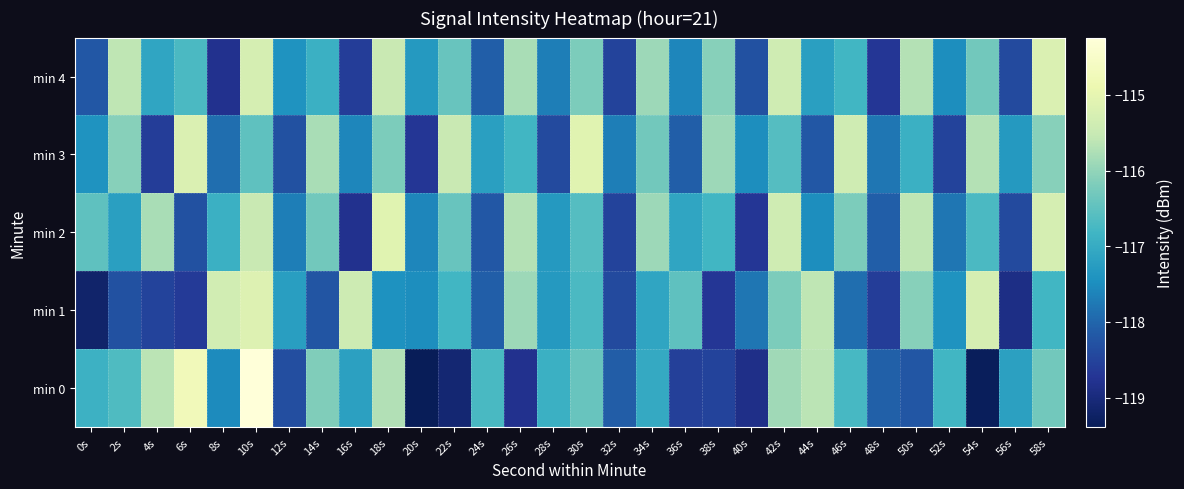

What is the total value across all series at 50s?

-582.5